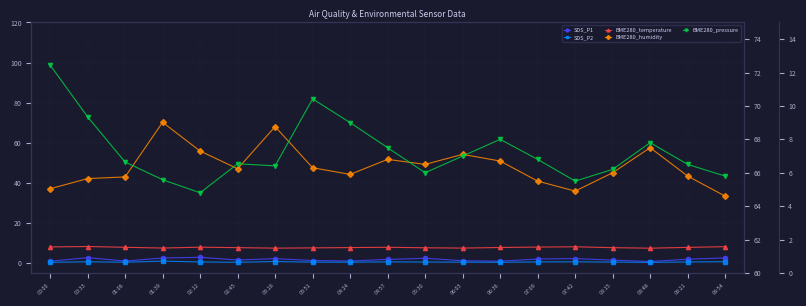

What are all the series names shown in the legend?

SDS_P1, SDS_P2, BME280_temperature, BME280_humidity, BME280_pressure